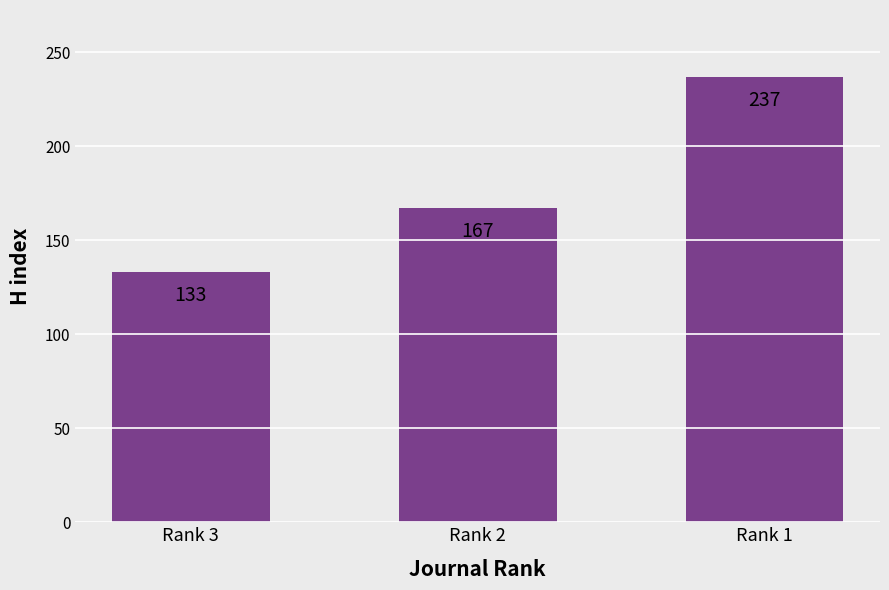

Reading right to left, transcribe all the data shown in this chart.

237	167	133